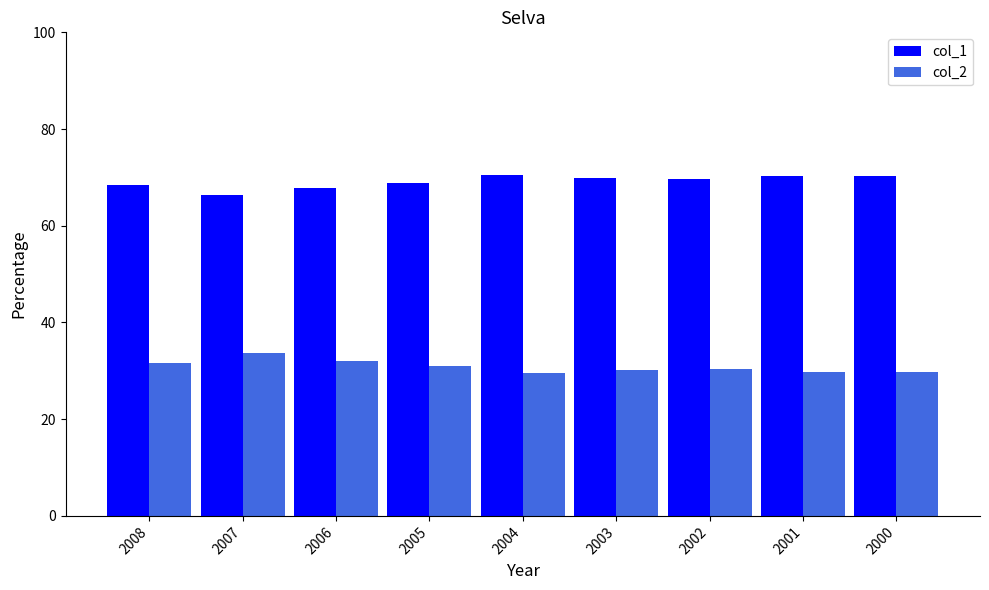

Is it true that col_2 equals 51.5 at 2000?

False